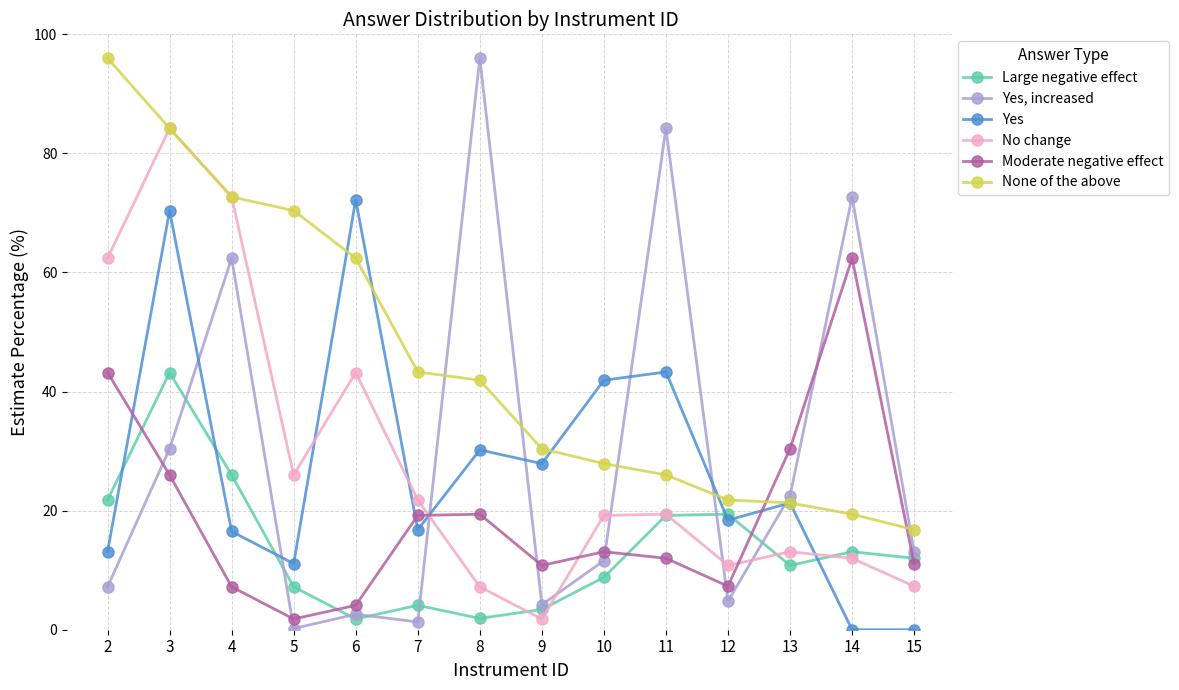

Which category has the highest value in the Yes, increased series?

8